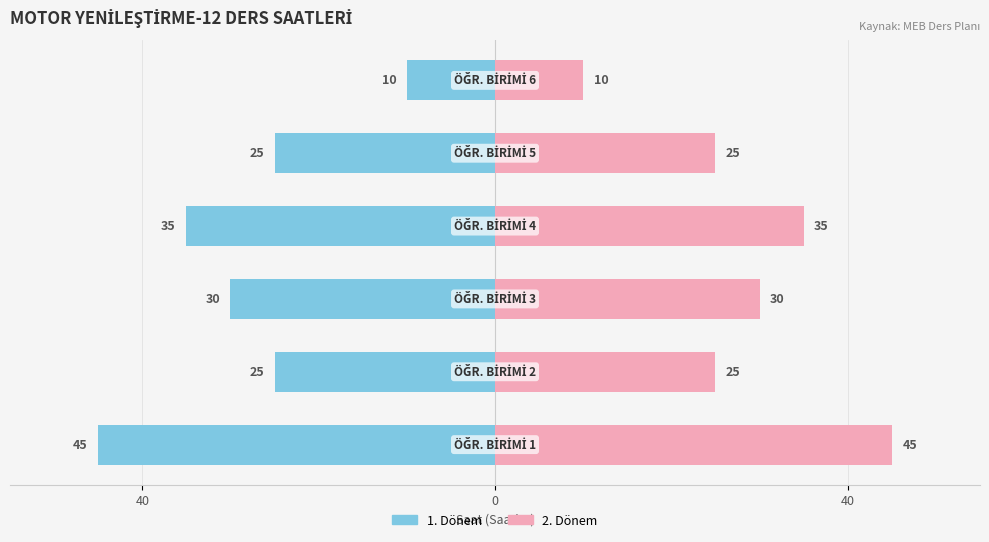

How many data points in Male are less than -25?

3